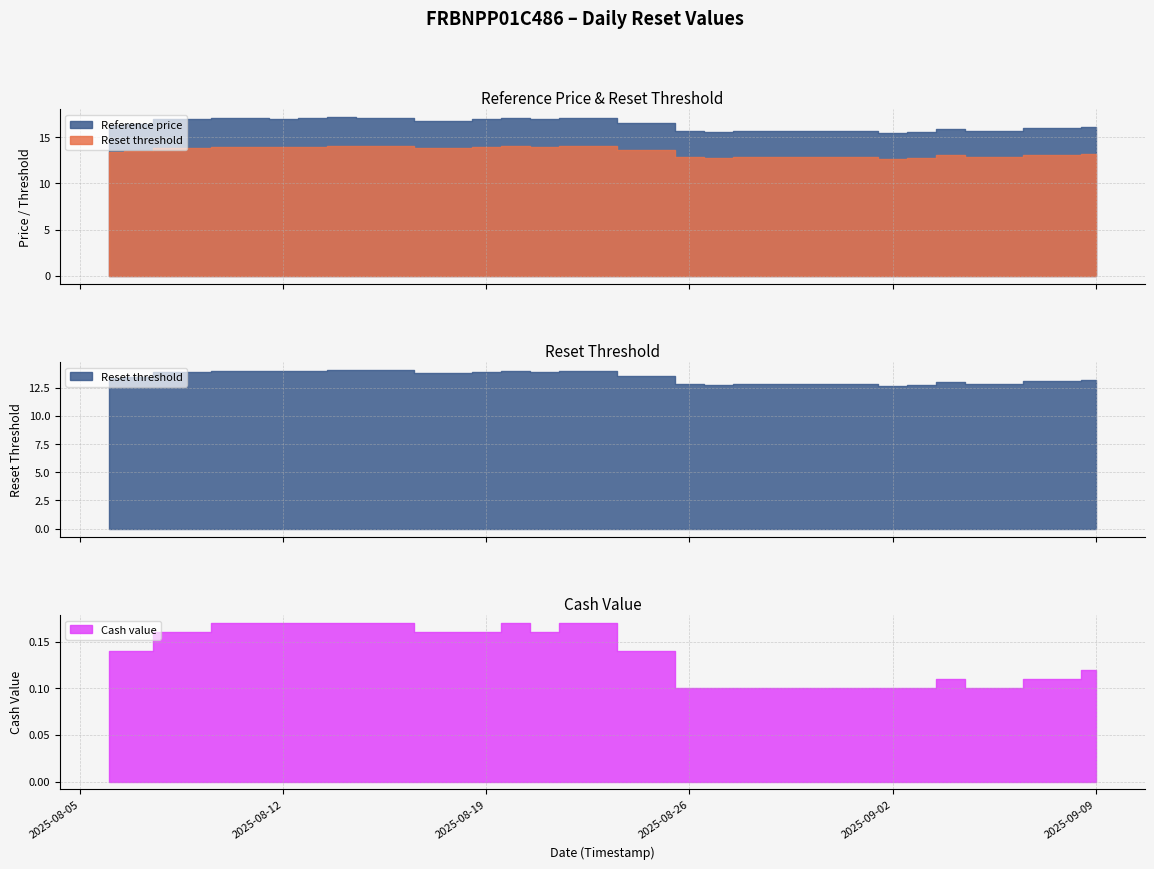

How many lines are shown in the chart?

3